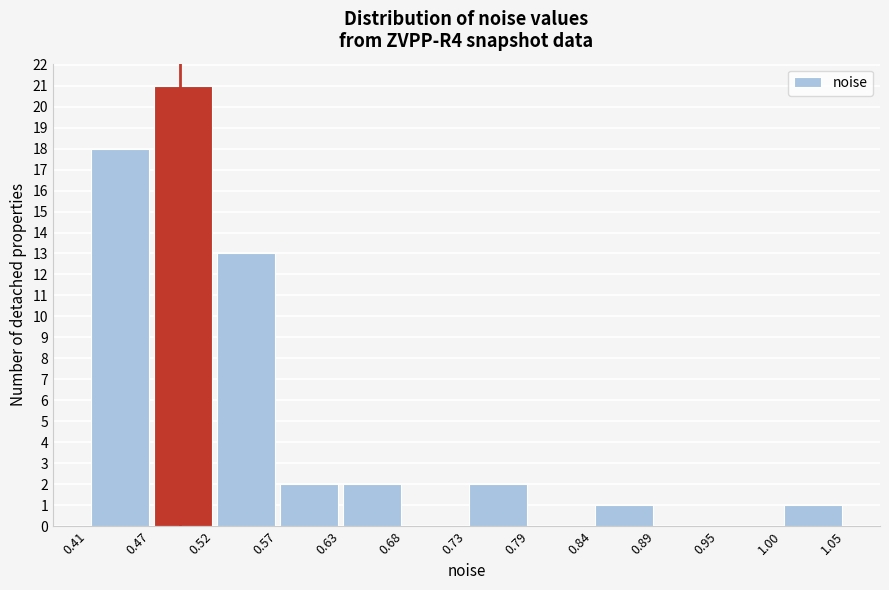

Reading left to right, list every bar in this chart as the range it spans on the x-axis followed by its height. The values are not printed on the chart, so give them approximately, as read against the axis.

0.41 to 0.47: 18
0.47 to 0.52: 21
0.52 to 0.57: 13
0.57 to 0.63: 2
0.63 to 0.68: 2
0.68 to 0.73: 0
0.73 to 0.79: 2
0.79 to 0.84: 0
0.84 to 0.89: 1
0.89 to 0.95: 0
0.95 to 1.00: 0
1.00 to 1.05: 1